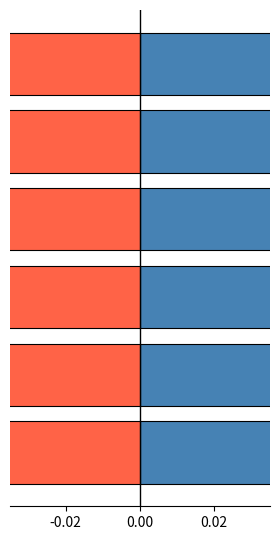

What is the sum of all positive values?

1.0